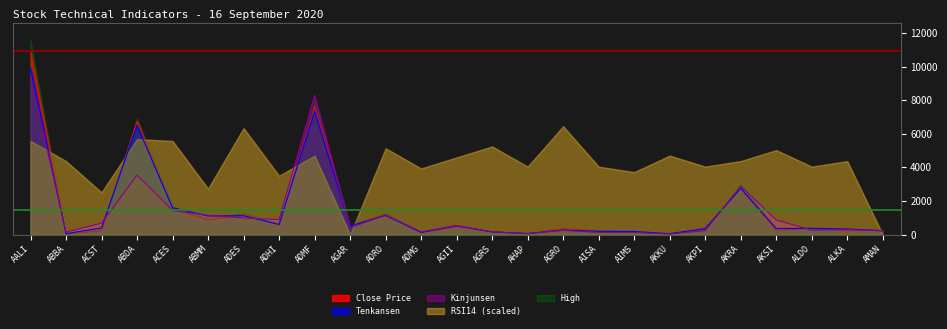

What position from the right is AKPI?

6